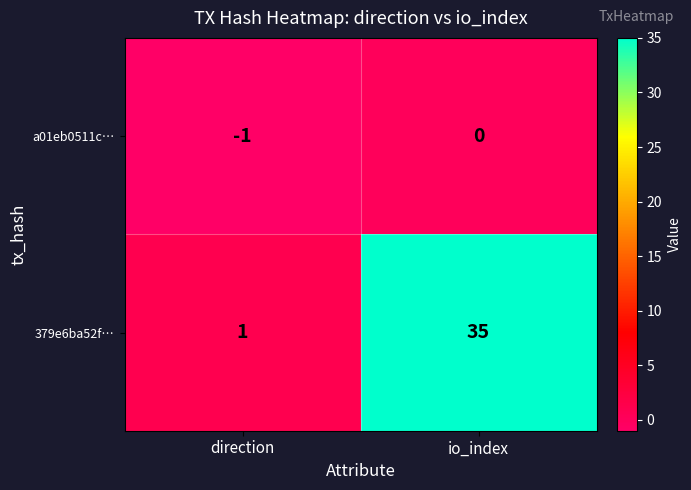

The value of 379e6ba52f… at io_index is 35. True or false?

True